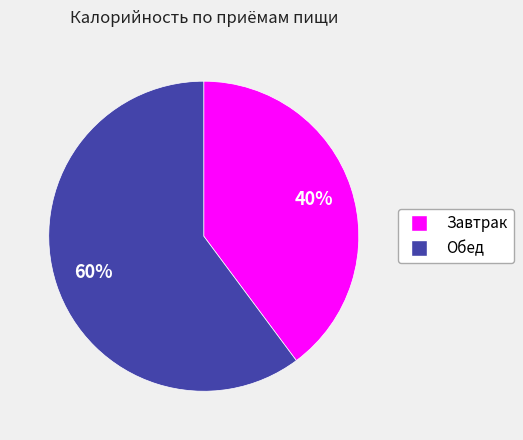

What percentage is the Завтрак slice, to the nearest percent?

40%